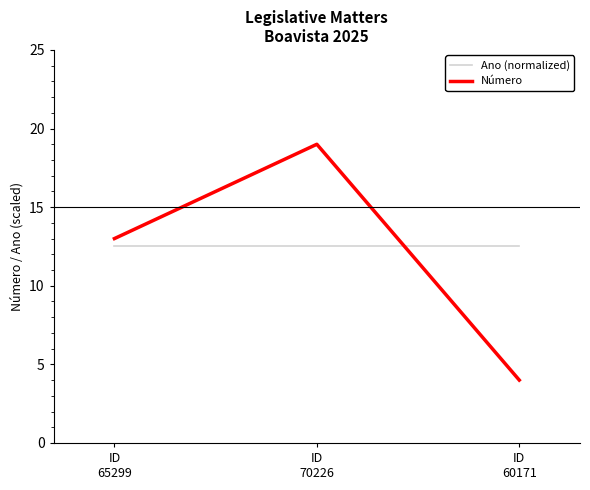

Count the number of categories in the chart.

3